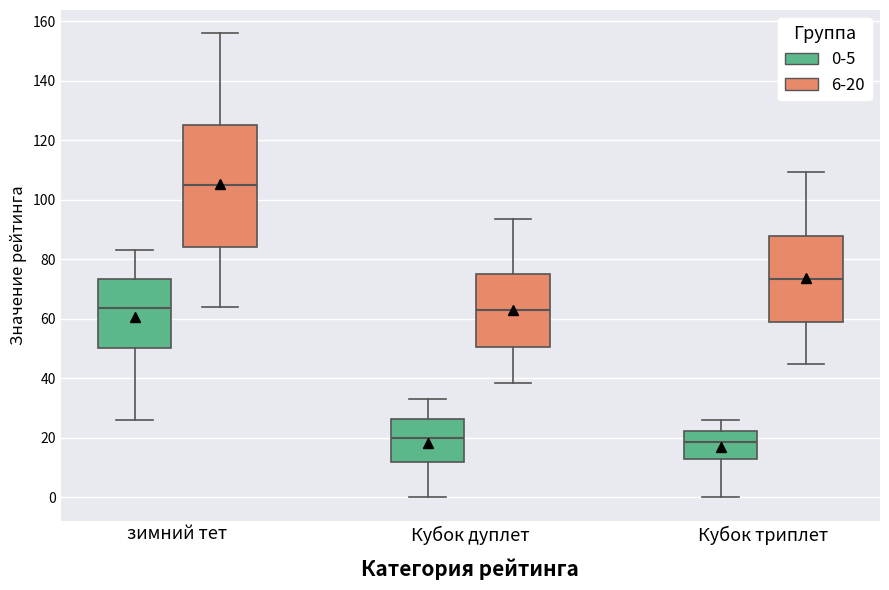

Where is the upper edge of the box for Кубок триплет (0-5) on the y-axis? The values are not printed on the chart, so give them approximately, as read against the axis.

22